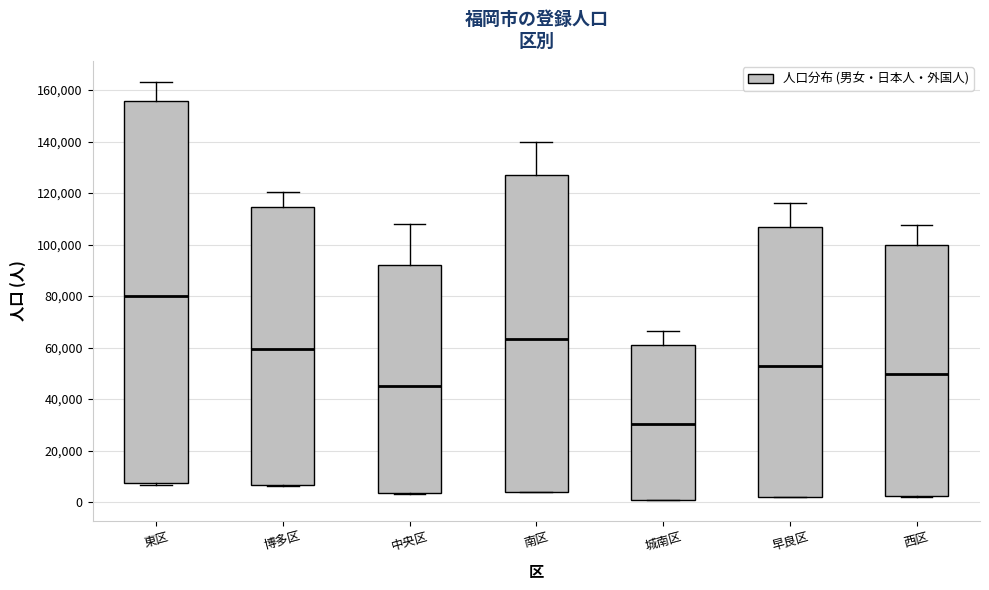

Reading left to right, read every box against the y-axis: the position of its median line, the range the box covers, and the ends of its whiskers. The values are not printed on the chart, so give them approximately, as read against the axis.

東区: median 80000, box 8000 to 156000, whiskers 6000 to 164000
博多区: median 60000, box 6000 to 114000, whiskers 6000 to 120000
中央区: median 46000, box 4000 to 92000, whiskers 4000 to 108000
南区: median 64000, box 4000 to 126000, whiskers 4000 to 140000
城南区: median 30000, box 0 to 62000, whiskers 0 to 66000
早良区: median 52000, box 2000 to 106000, whiskers 2000 to 116000
西区: median 50000, box 2000 to 100000, whiskers 2000 to 108000